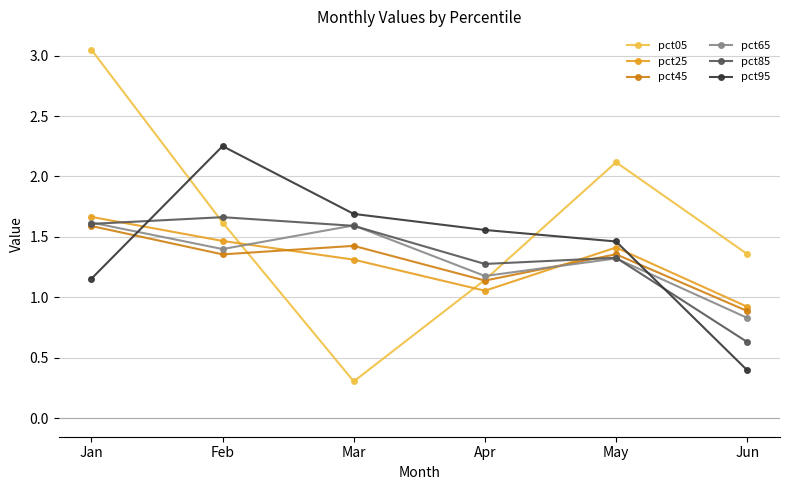

What is the lowest value of the pct65 series?

0.8